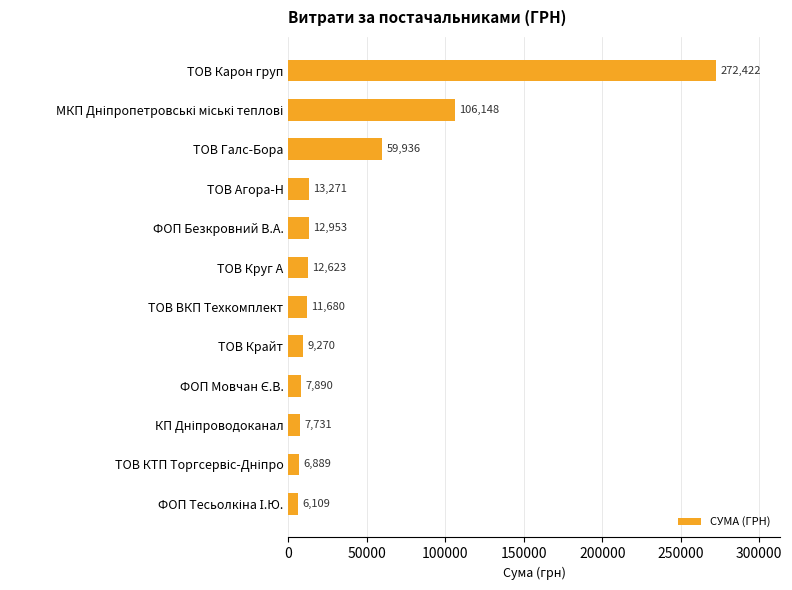

What is the greatest value displayed?

272422.2